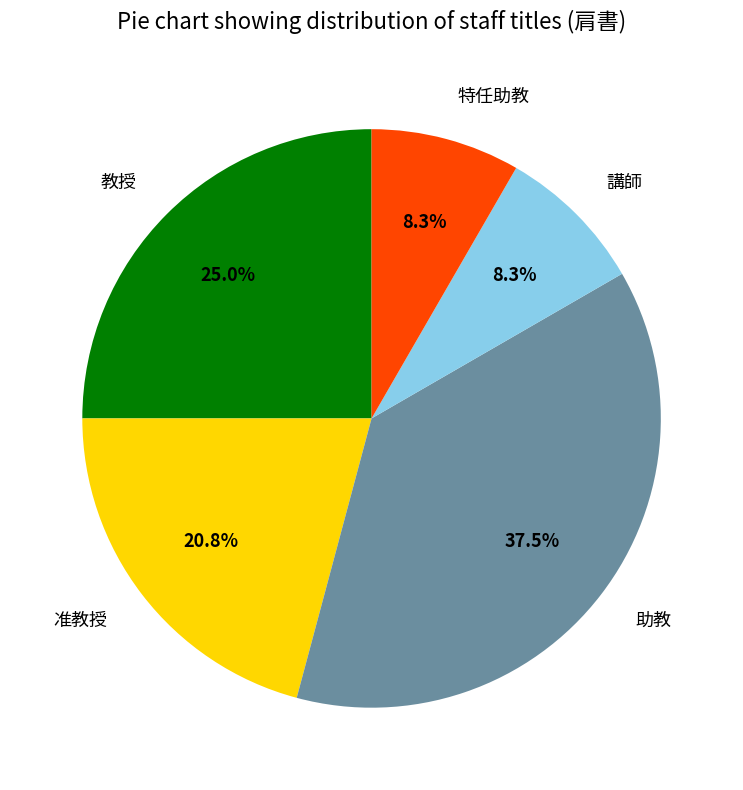

Is 教授 the majority of the pie?

No